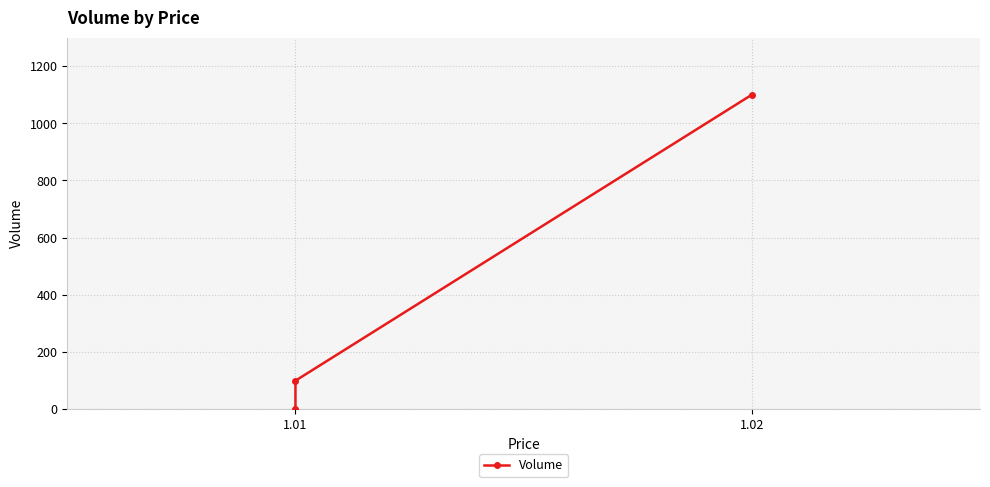

Which has a higher value, 1.01 or 1.01?

1.01